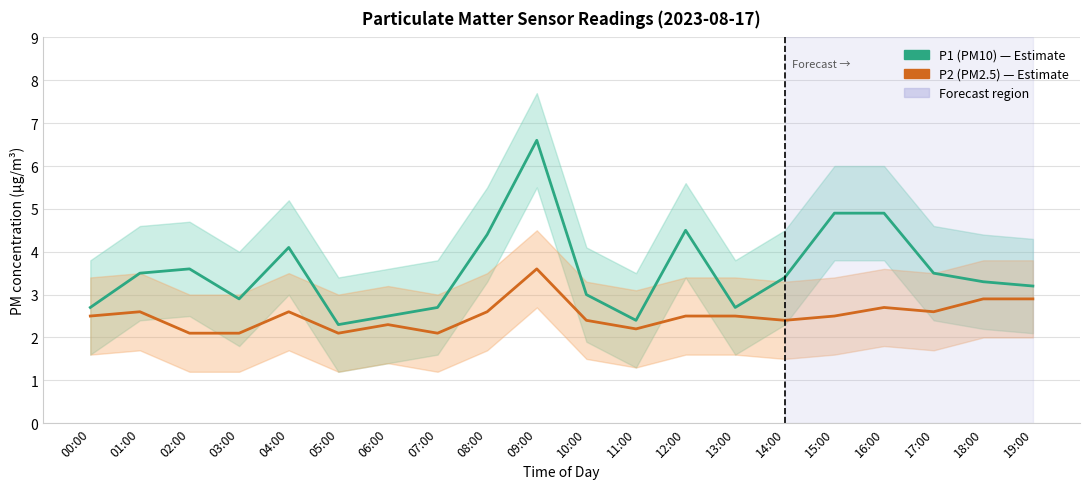

What is the label of the 6th point from the right?

14:00